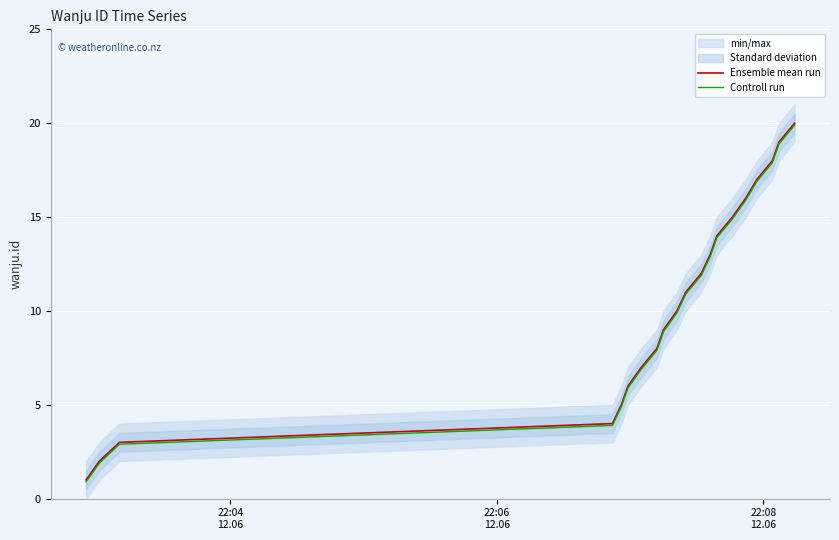

Rank the series by their average value, from lowest to highest.

Controll run, Ensemble mean run